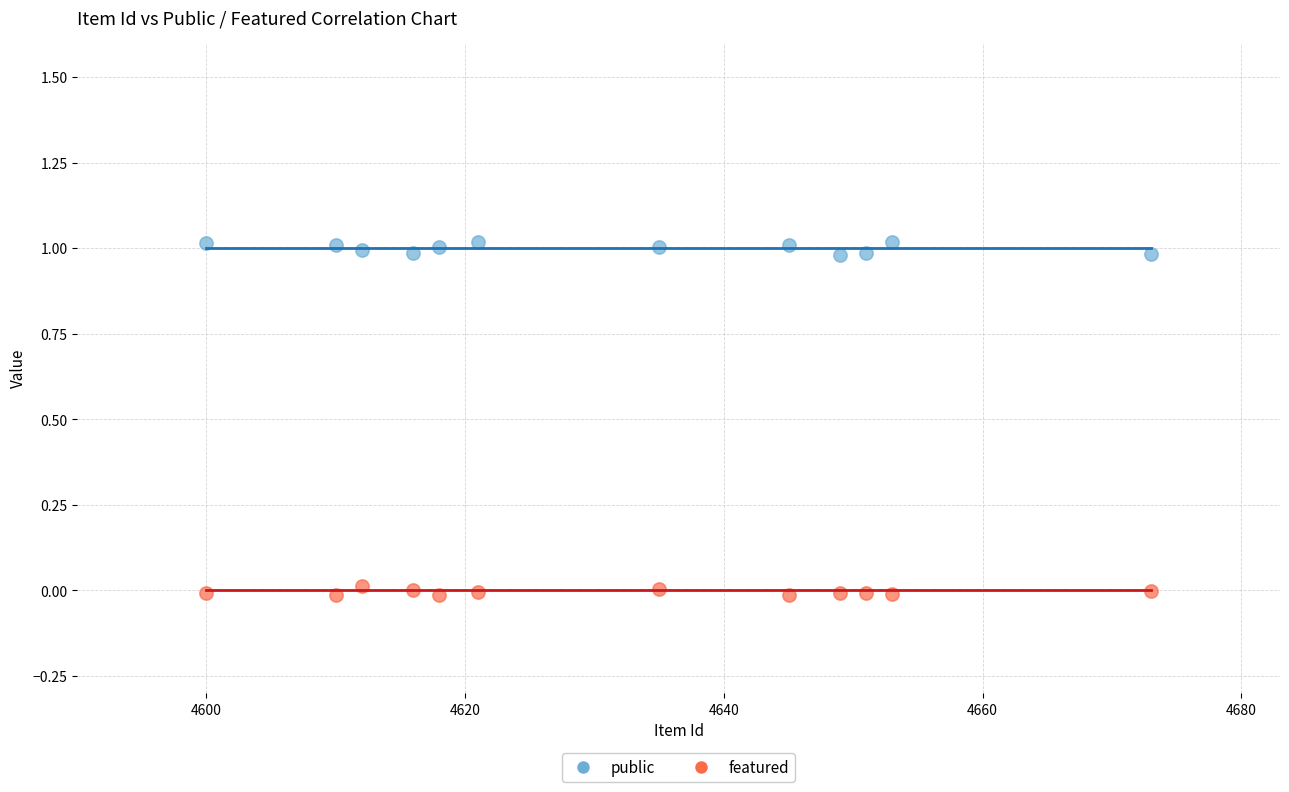

What is the X range (max minus min) for the scatter plot?

73.0